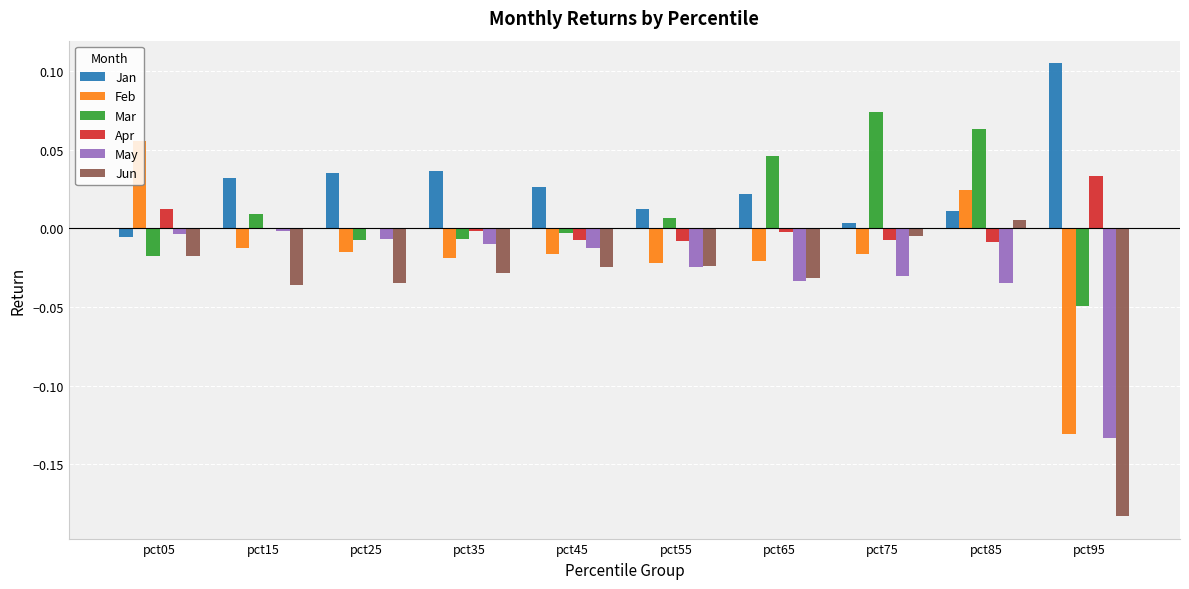

What is the sum of all May values?

-0.3